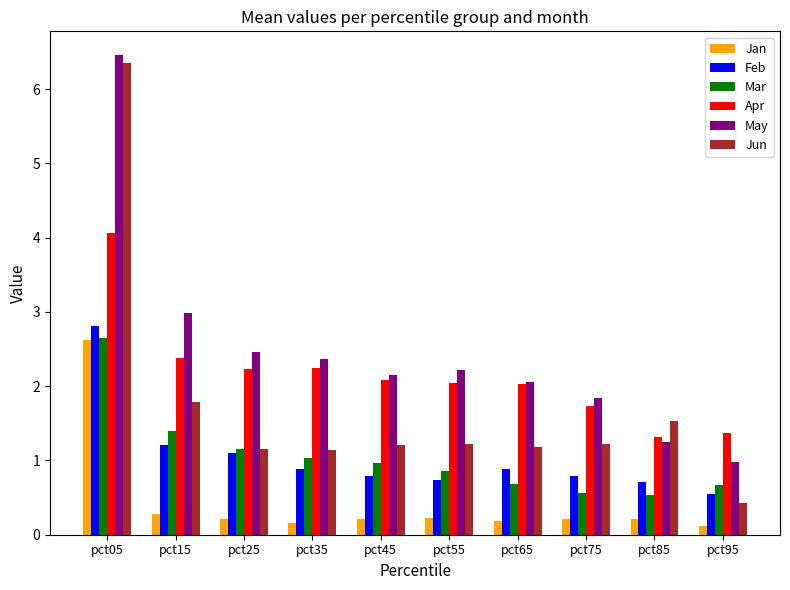

True or false: Feb has a value of 0.9 at pct35.

True